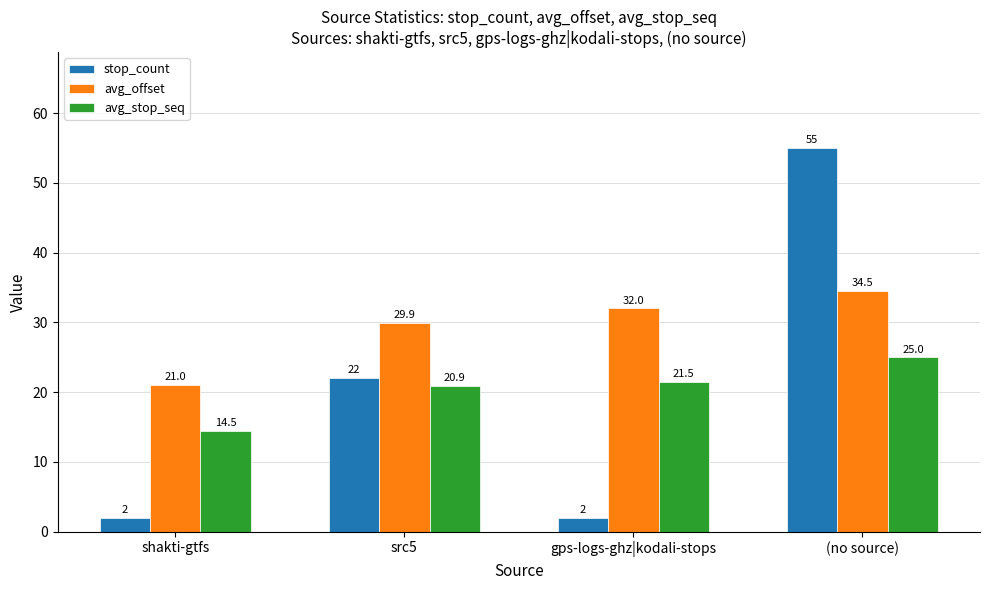

What is the total value across all series at (no source)?

114.5